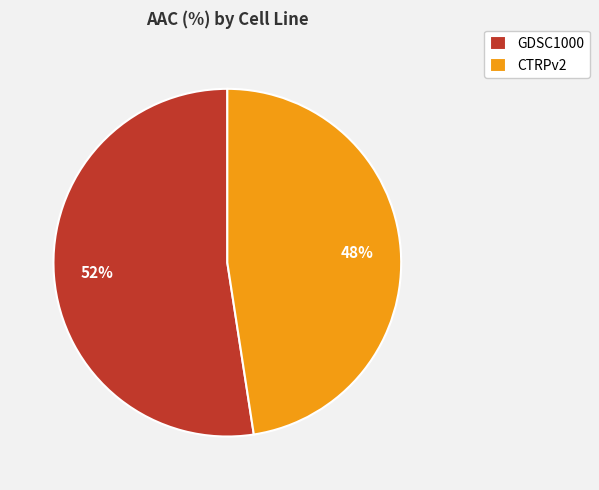

Is it true that GDSC1000 is 52% of the pie?

True